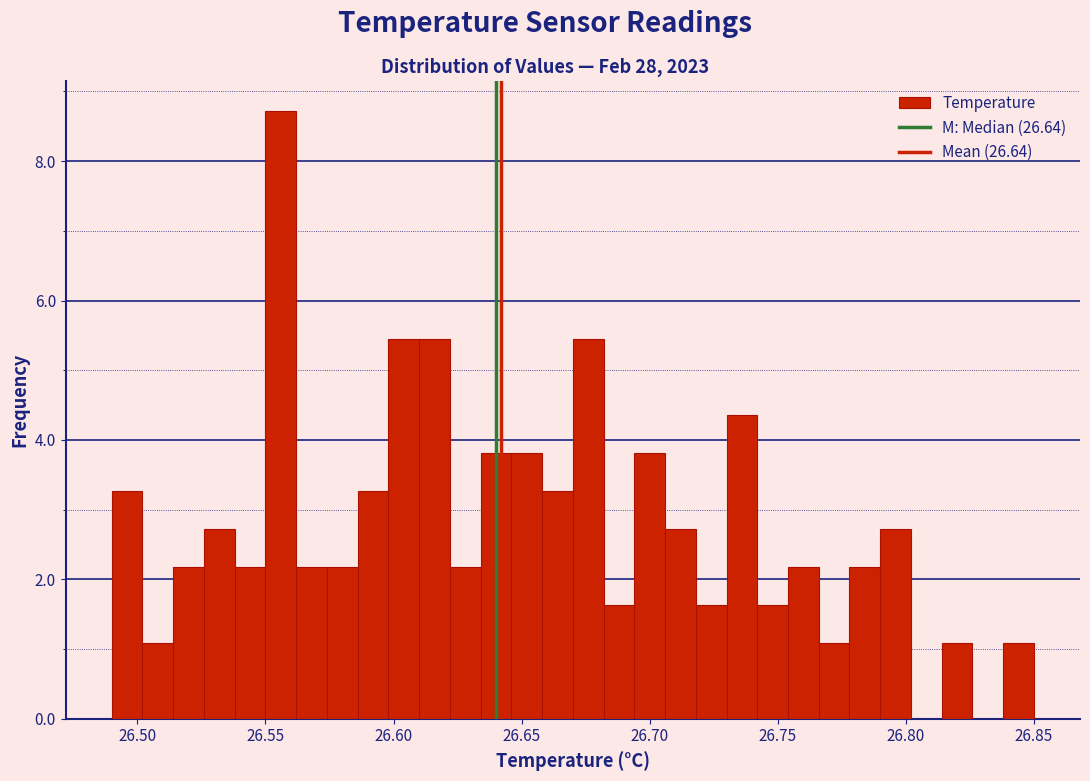

Around what value on the x-axis is the tallest bar? Give the approximate position of its centre, as read against the axis.

26.555